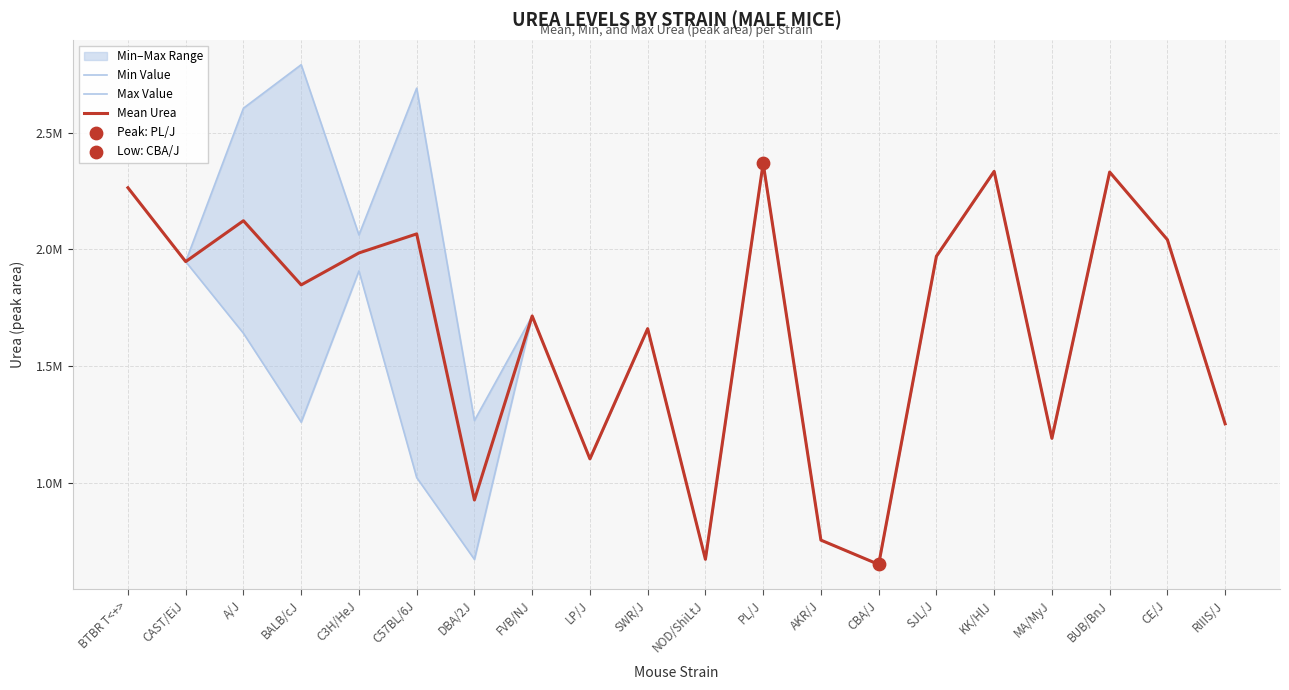

Which series has the largest total across all categories?

Max Value